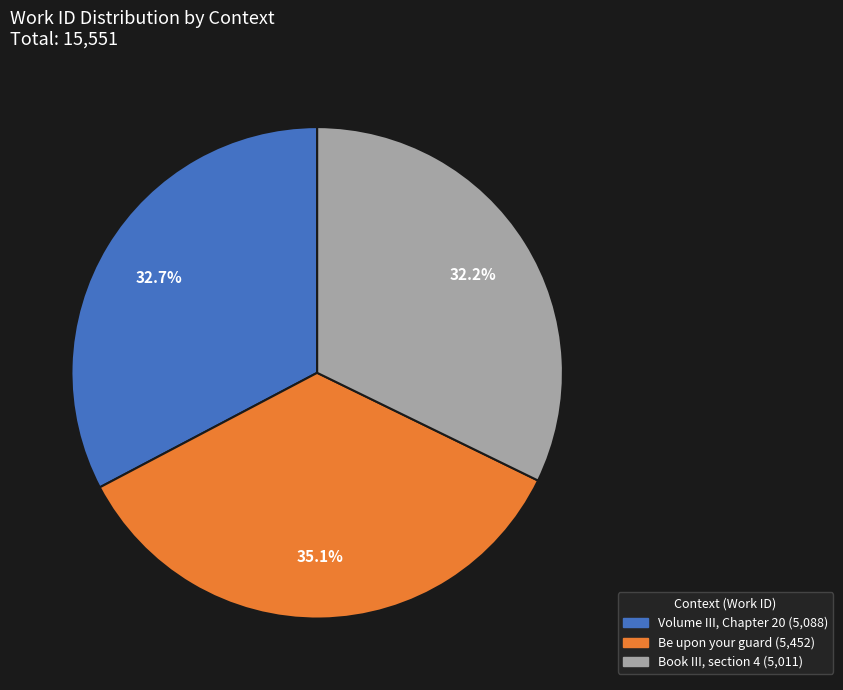

Is it true that Volume III, Chapter 20 is 33% of the pie?

True